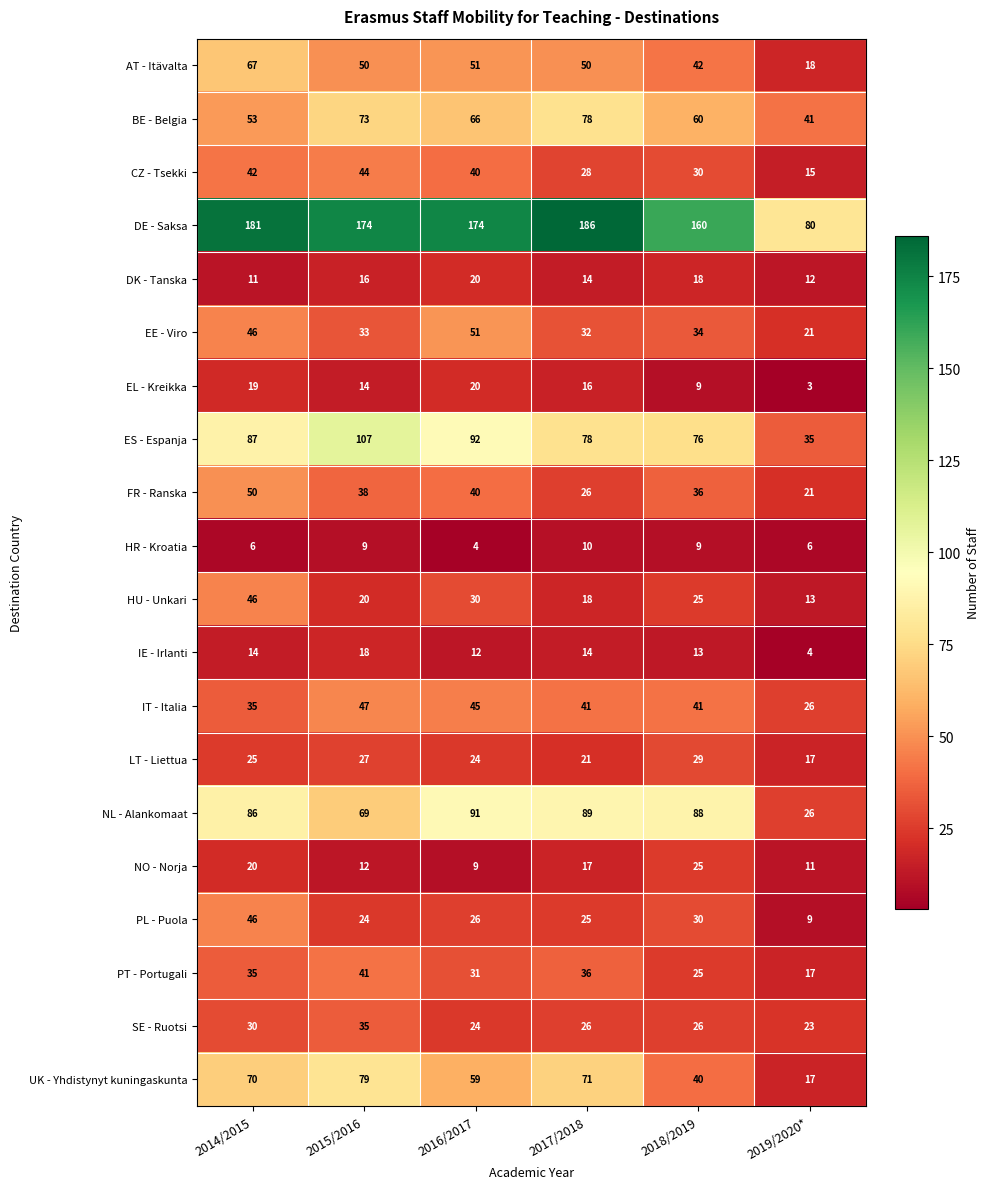

Is it true that BE - Belgia equals 62 at 2019/2020*?

False